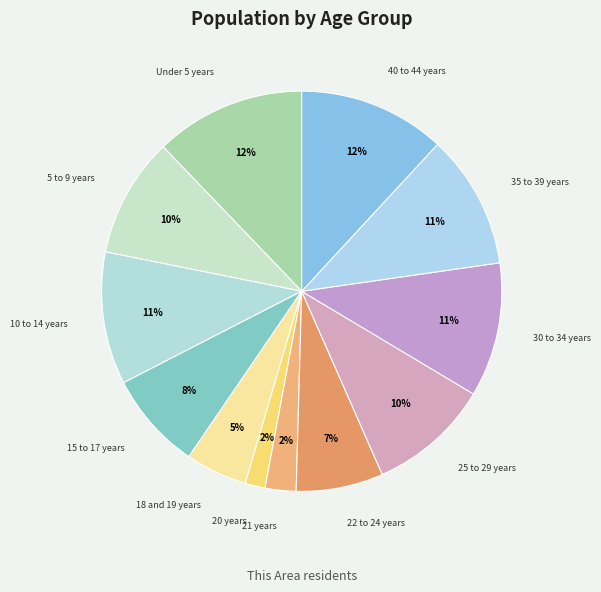

Combined, do 18 and 19 years and Under 5 years account for over 50%?

No